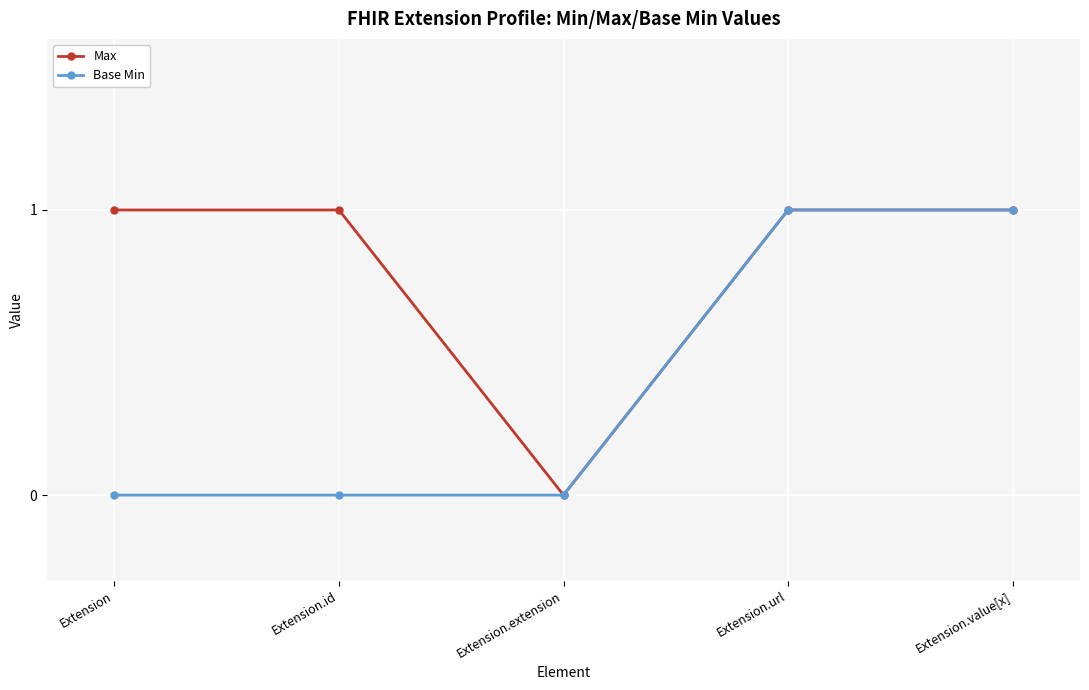

True or false: Max has more than 2 interior local peaks.

False